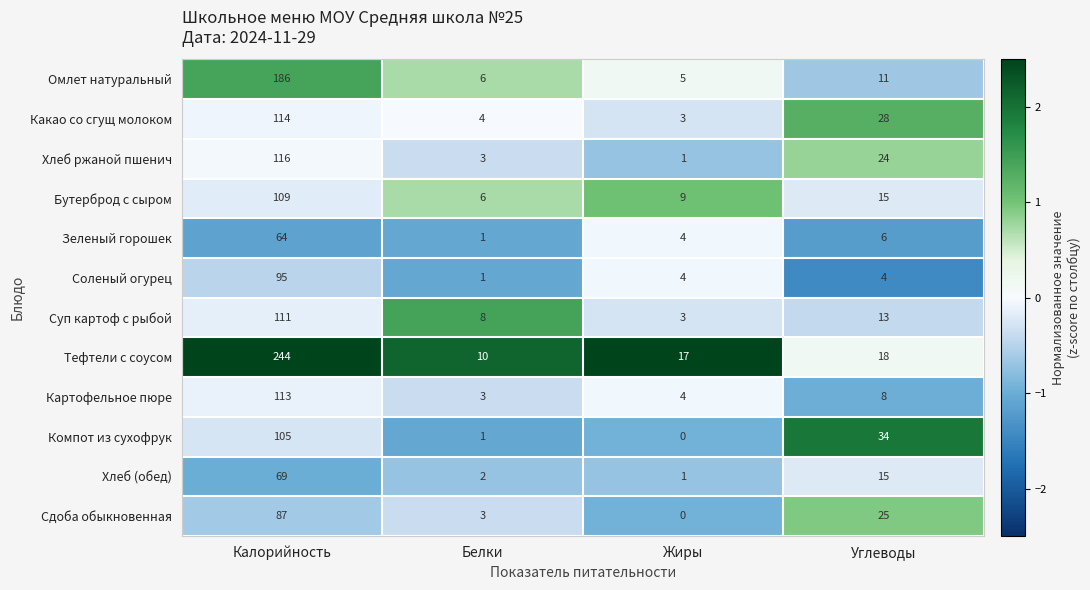

What is the average value of the Какао со сгущ молоком series?

37